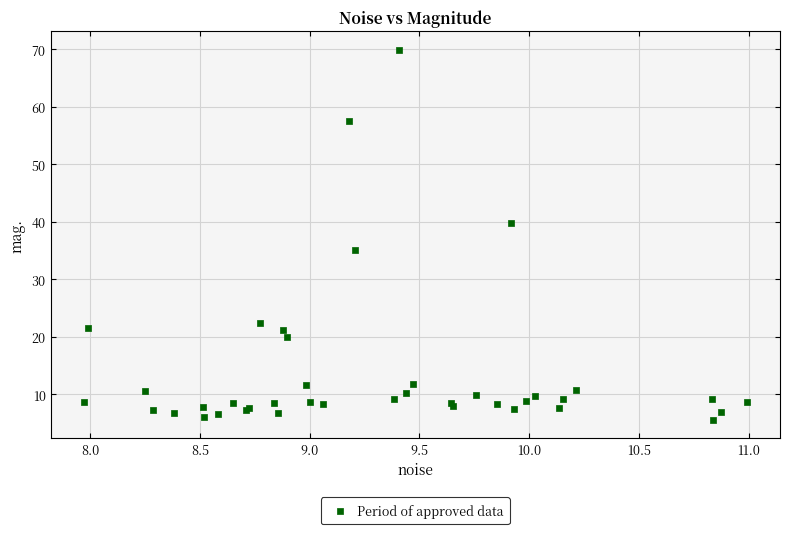

What Y value in the scatter plot is closest to 37?

35.2